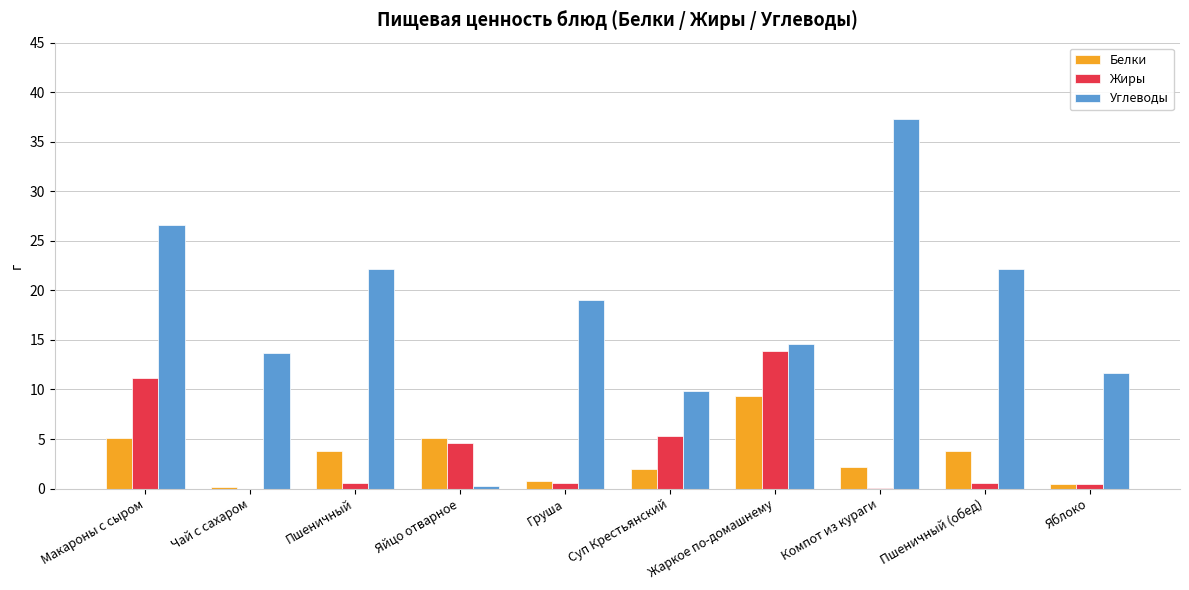

What are all the series names shown in the legend?

Белки, Жиры, Углеводы